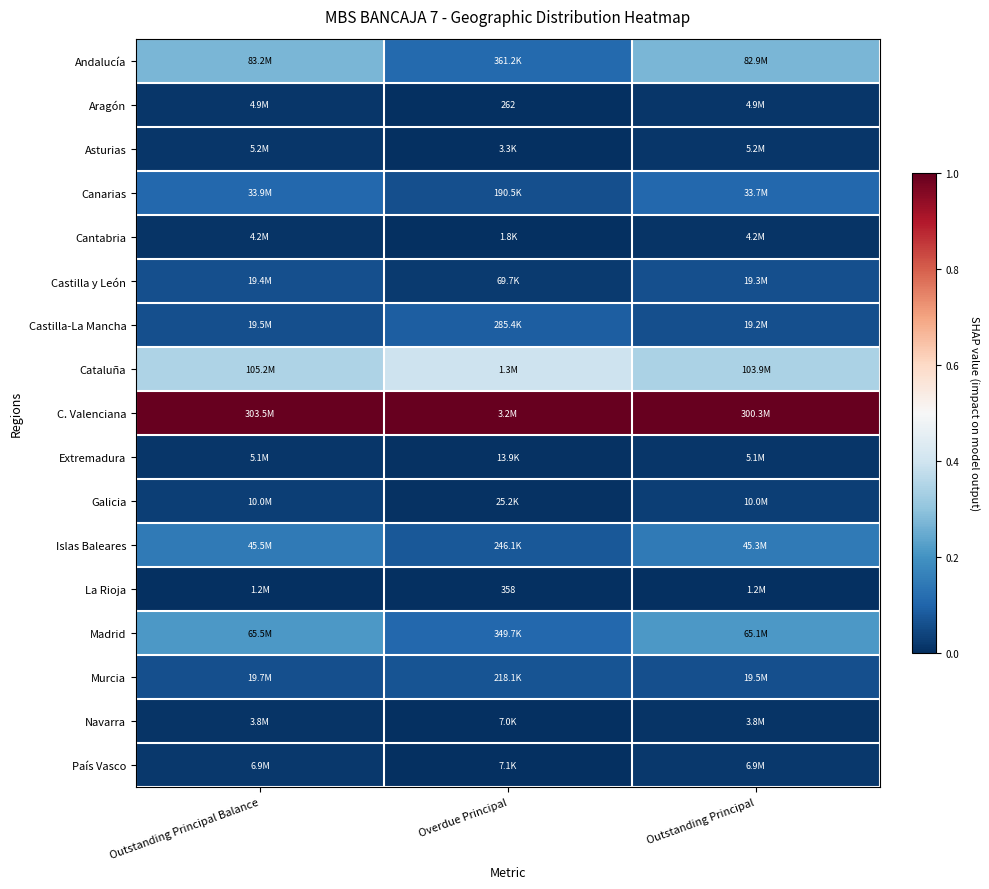

At which category does the chart reach its peak across all series?

Outstanding Principal Balance